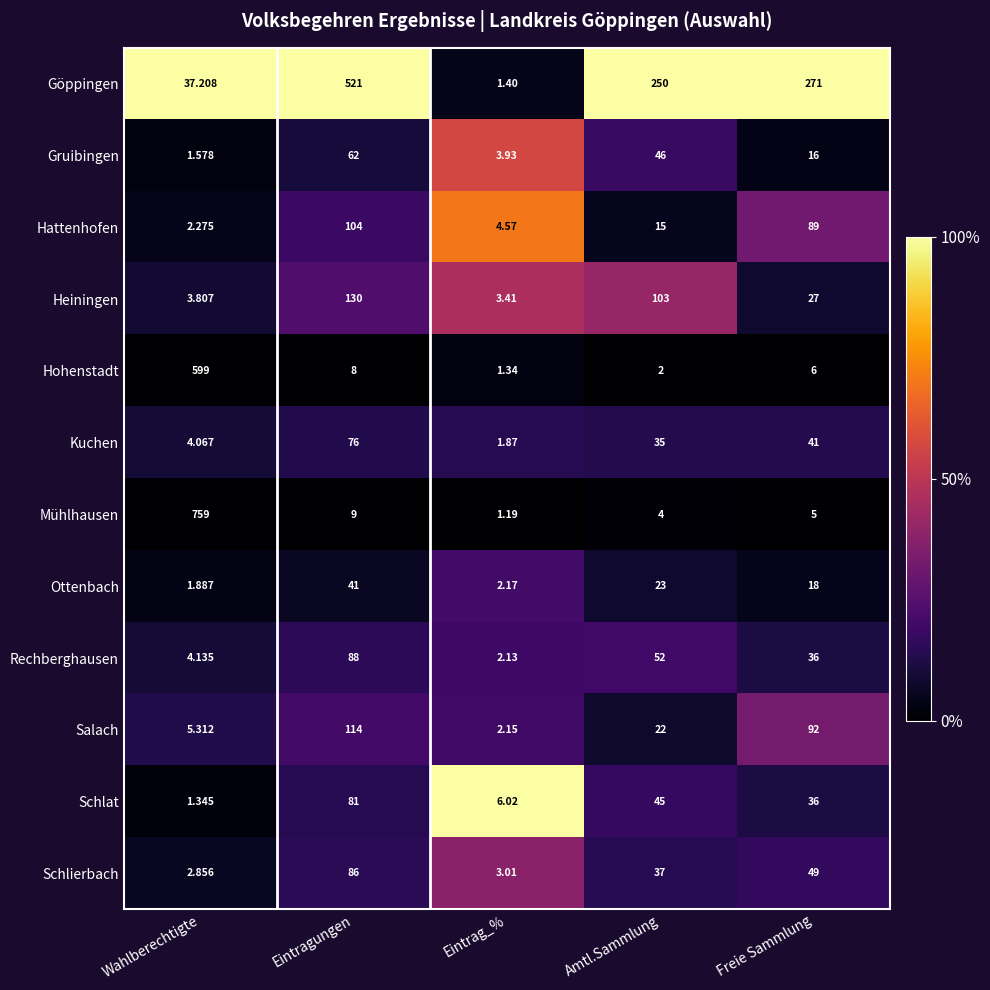

At which category is the sum across all series the highest?

Wahlberechtigte